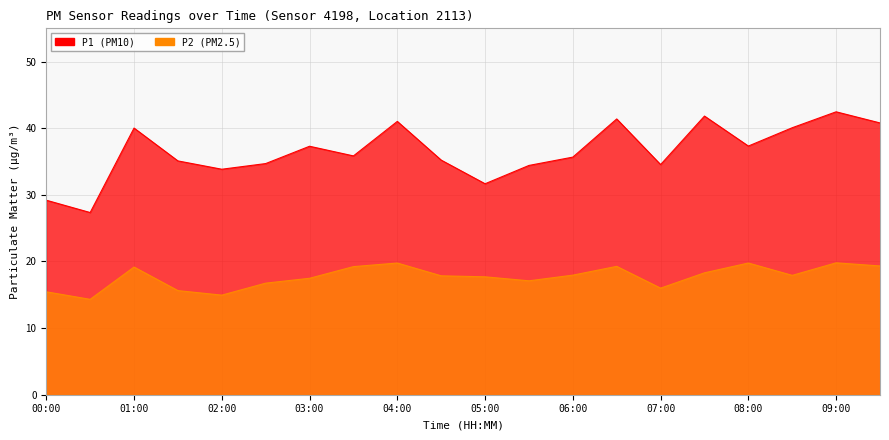

True or false: P2 and P1 cross at least once.

False